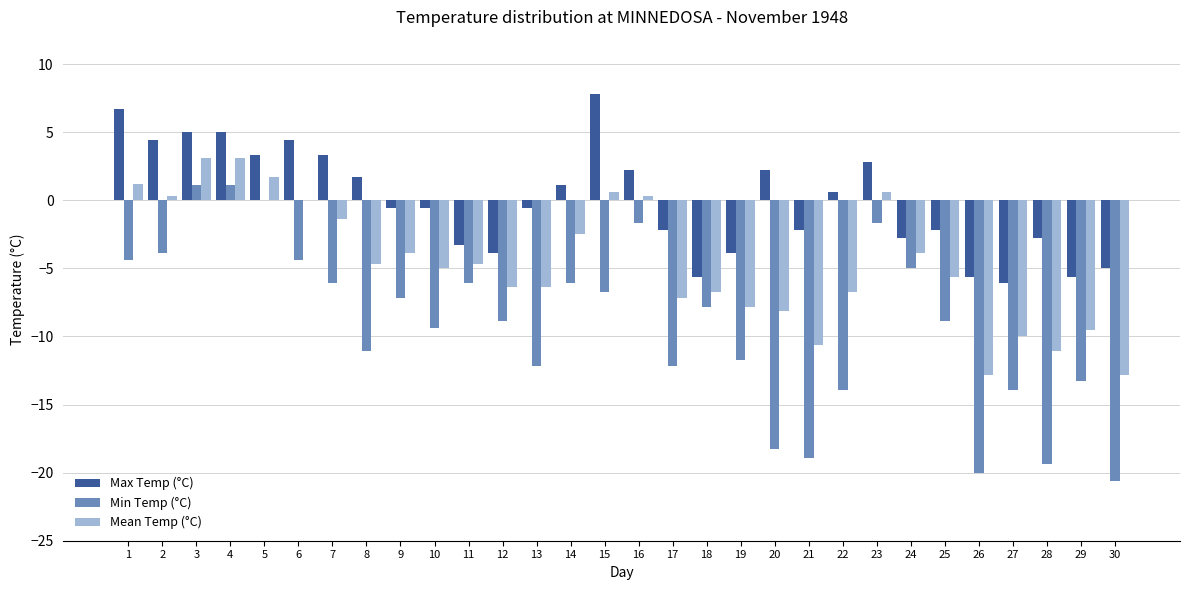

Between 5 and 14, which series saw the biggest shift?

Min Temp (°C)